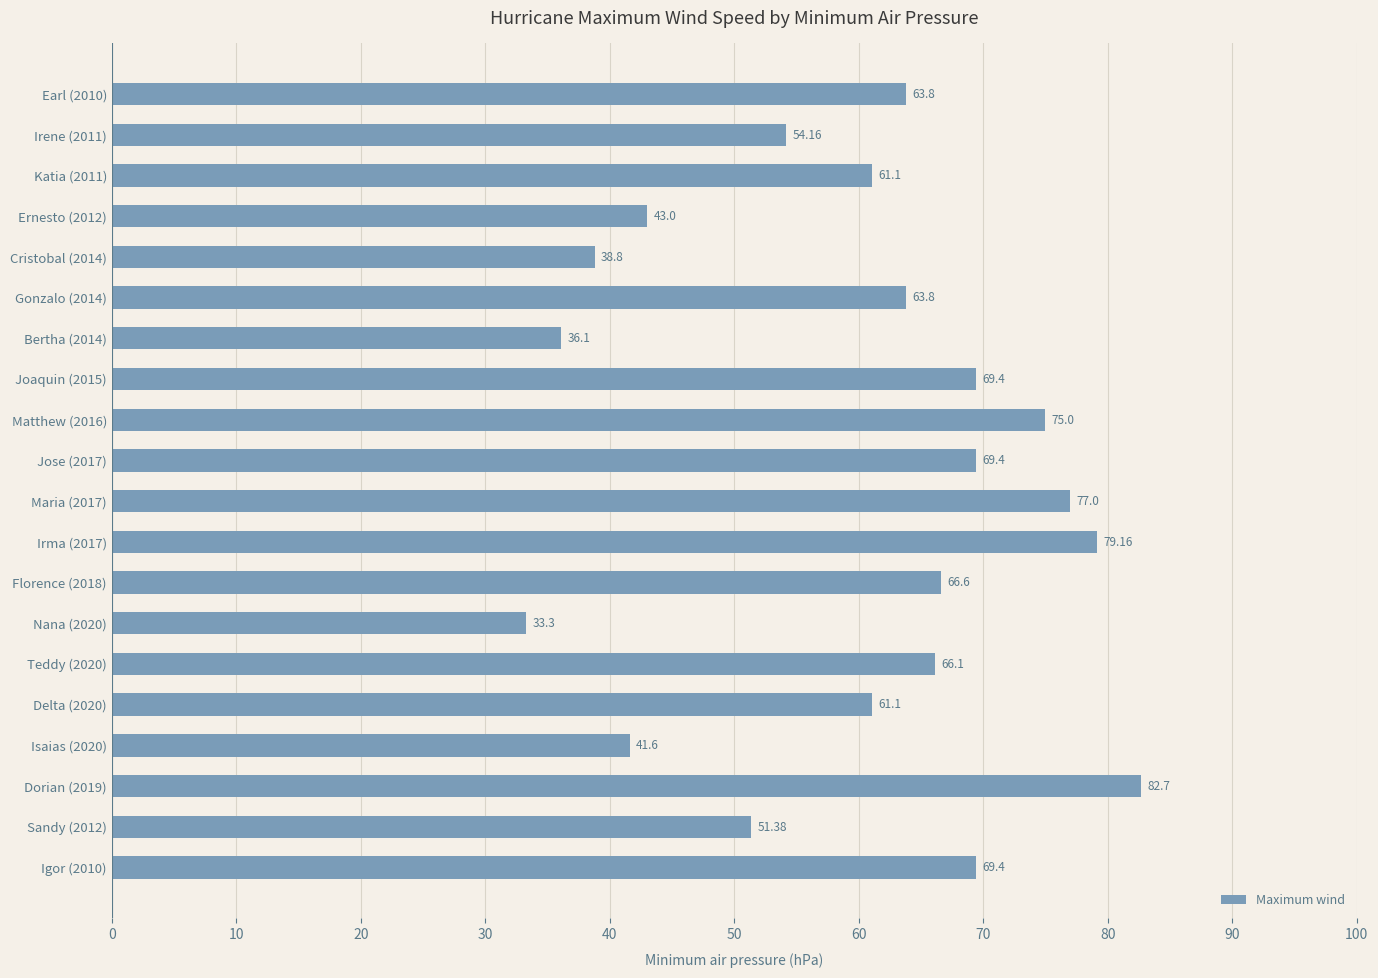

What is the change in value from Earl (2010) to Delta (2020)?

-2.7